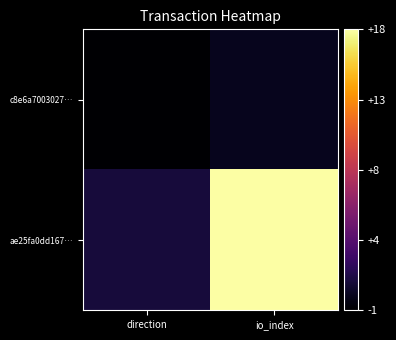

What is the total value across all series at io_index?

18